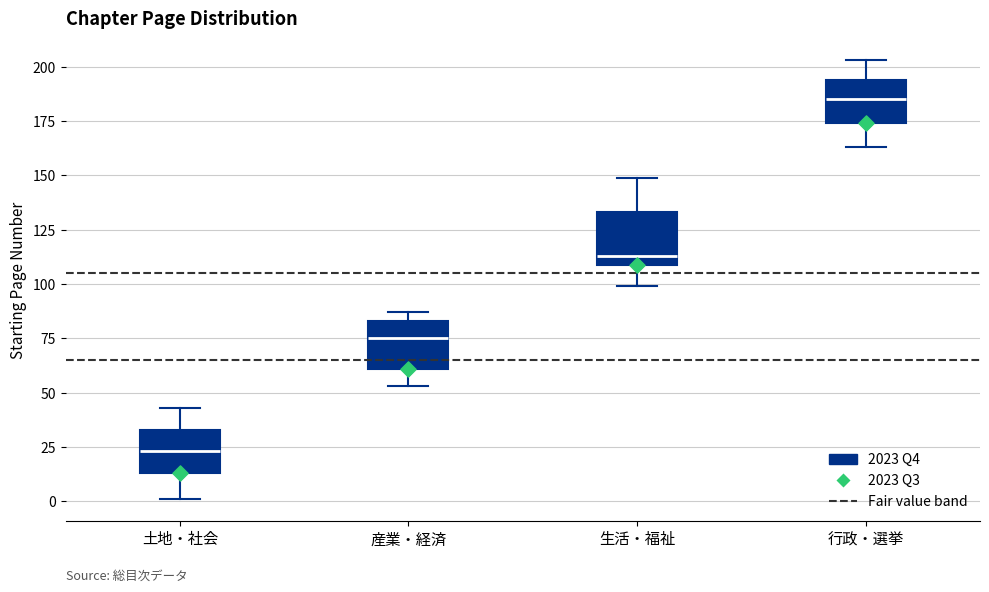

Reading left to right, transcribe this box plot: for each box, give where its median line is, the range the box spans, and where its two whiskers end, as read against the y-axis. The values are not printed on the chart, so give them approximately, as read against the axis.

土地・社会: median 25, box 15 to 35, whiskers 0 to 45
産業・経済: median 75, box 60 to 85, whiskers 55 to 85 (just above the box's upper edge)
生活・福祉: median 115, box 110 to 135, whiskers 100 to 150
行政・選挙: median 185, box 175 to 195, whiskers 165 to 205